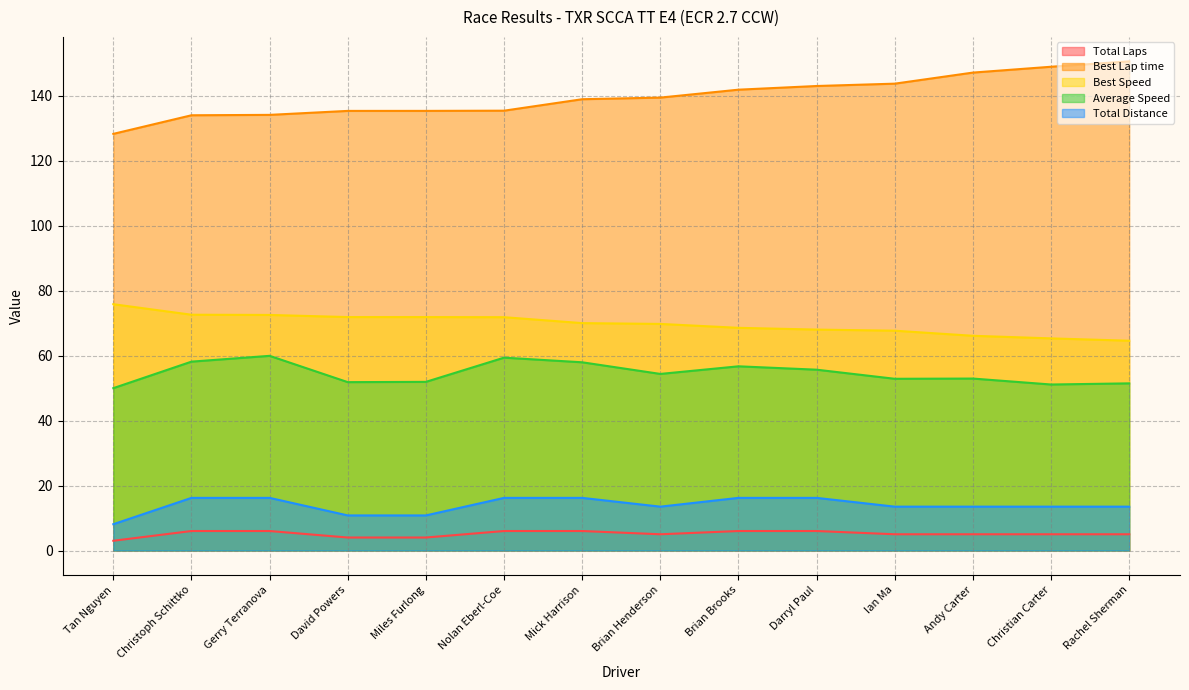

In Average Speed, how many points are higher than both neighbors (excluding endpoints)?

4